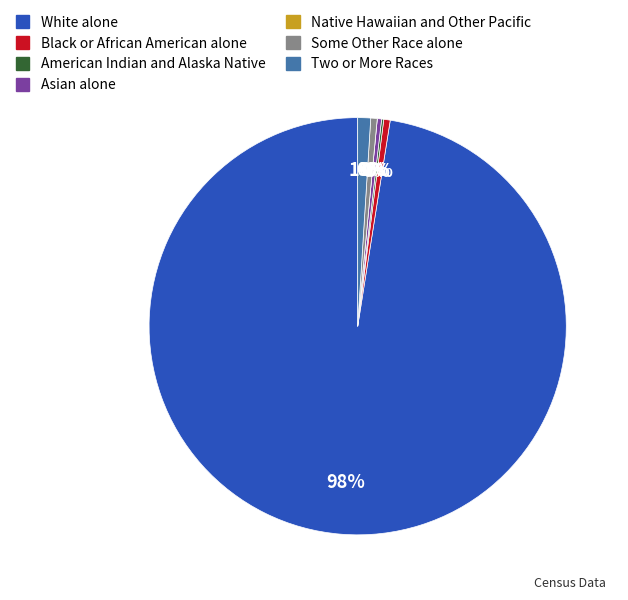

Is it true that Two or More Races is 14% of the pie?

False